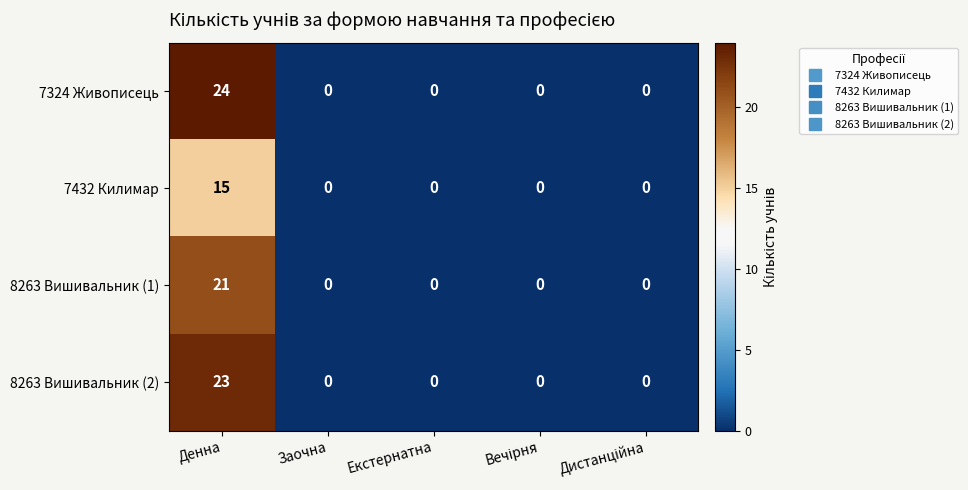

Reading right to left, what are all the values shown in this chart?

7324 Живописець: 0	0	0	0	24
7432 Килимар: 0	0	0	0	15
8263 Вишивальник (1): 0	0	0	0	21
8263 Вишивальник (2): 0	0	0	0	23